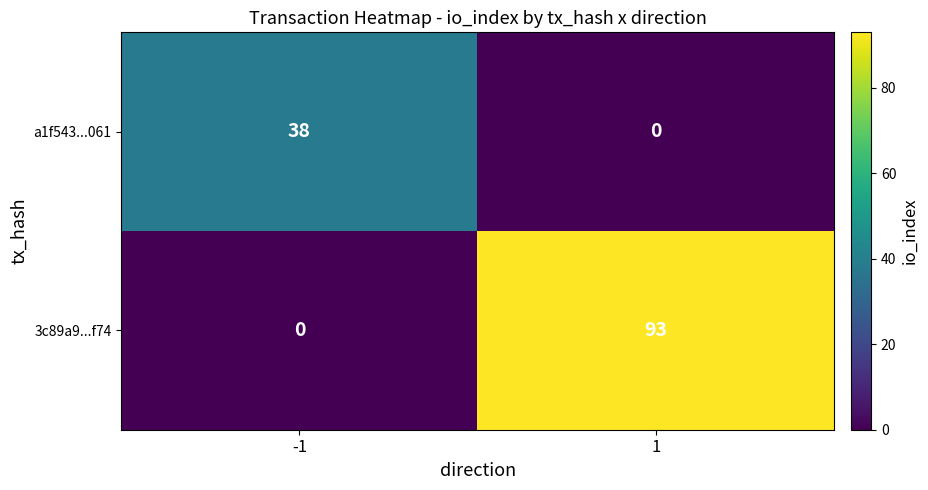

What is the sum of the a1f543...061 values at 1 and -1?

38